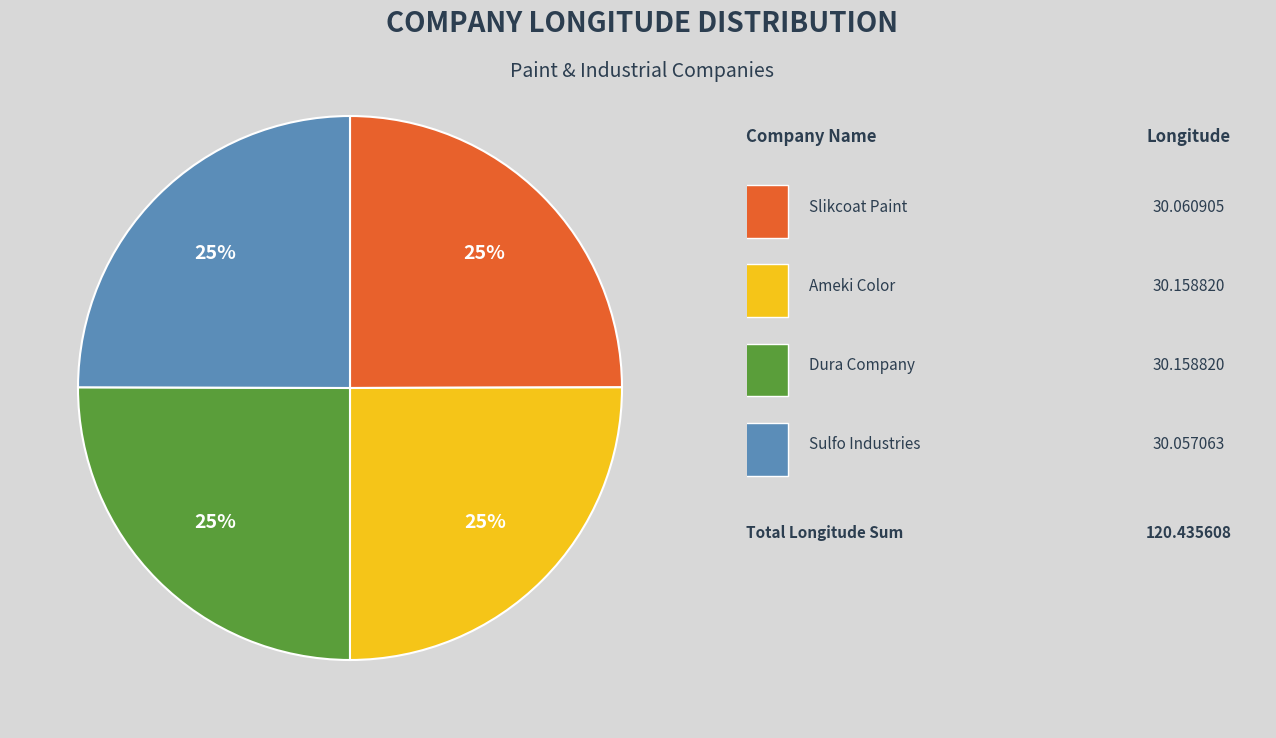

How many segments does this pie chart have?

4